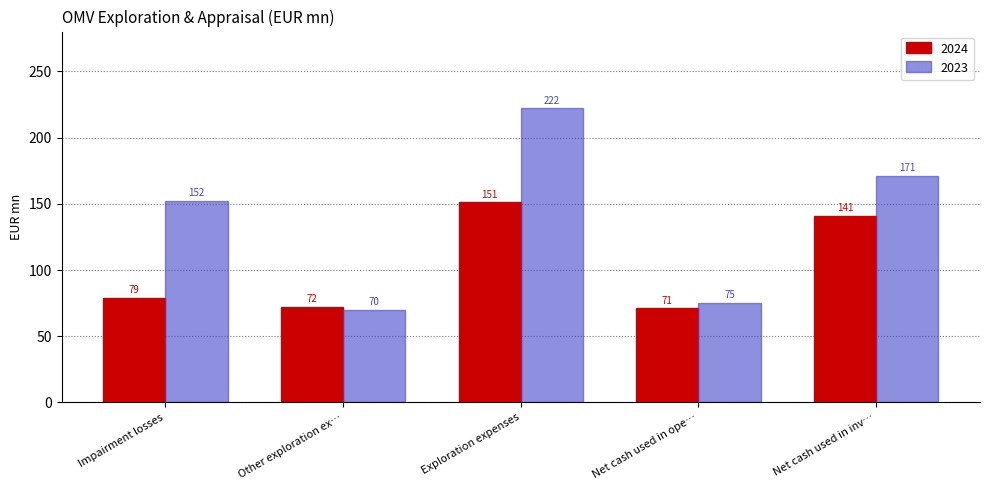

What is the approximate value of 2023 at Net cash used in inv…?

171